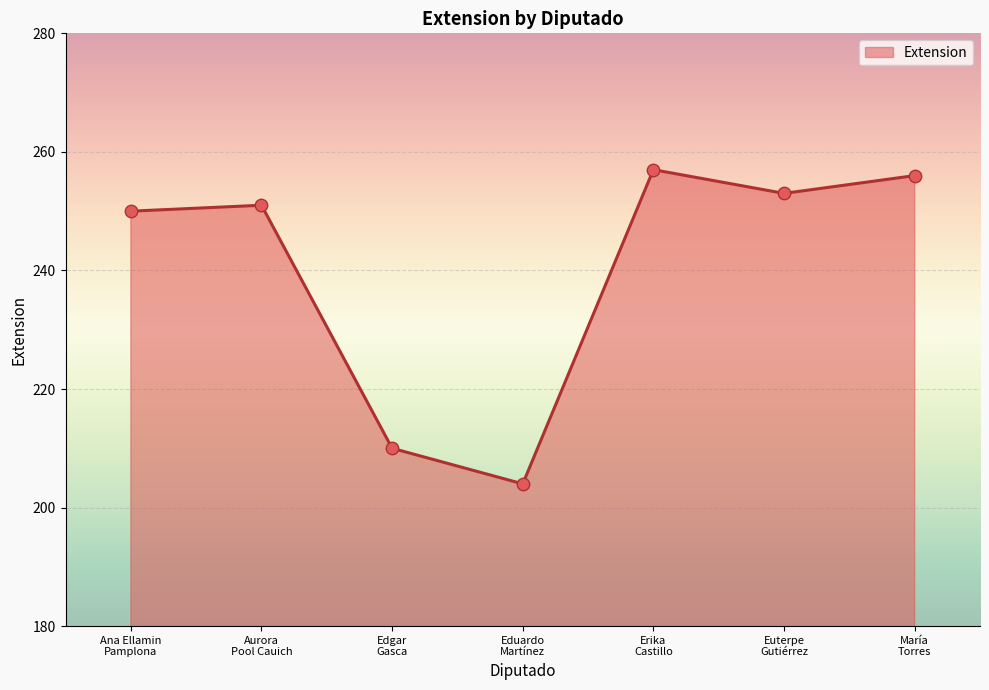

Which has a higher value, Edgar
Gasca or Euterpe
Gutiérrez?

Euterpe
Gutiérrez